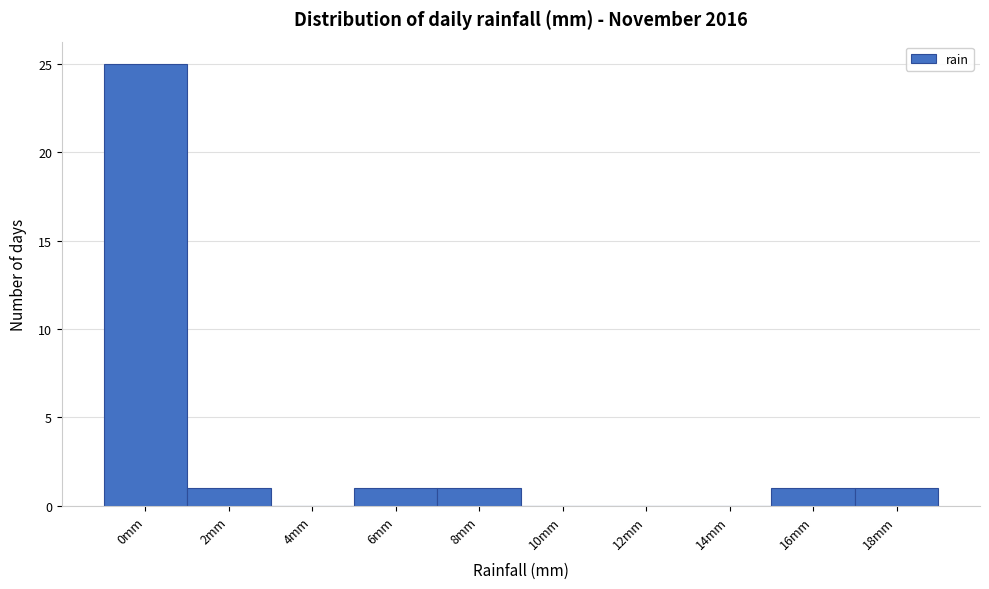

Reading right to left, what are all the values shown in this chart?

18mm=1	16mm=1	14mm=0	12mm=0	10mm=0	8mm=1	6mm=1	4mm=0	2mm=1	0mm=25